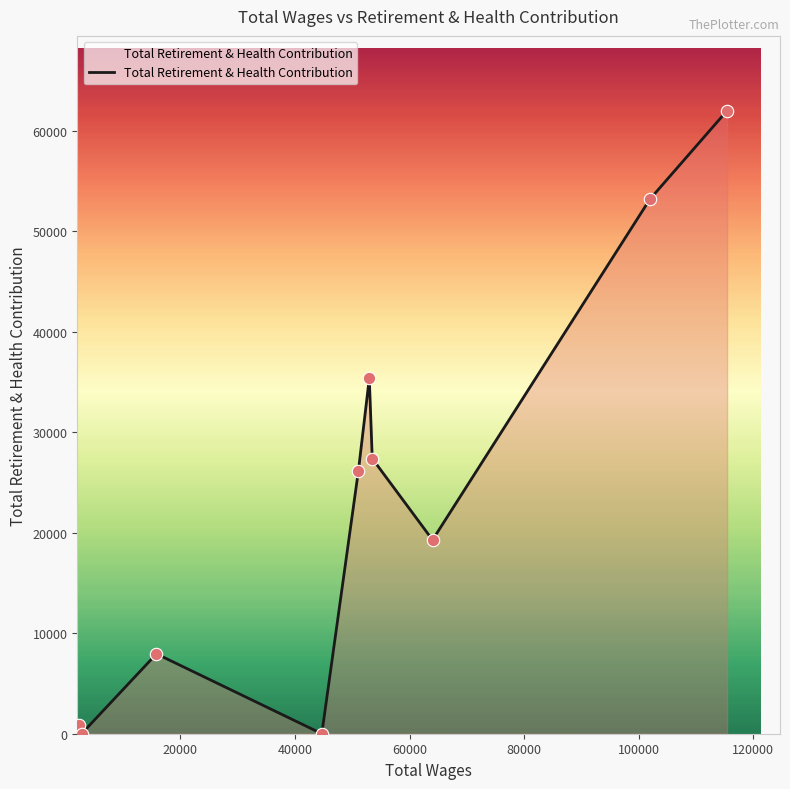

What is the difference between the maximum and minimum values?

61979